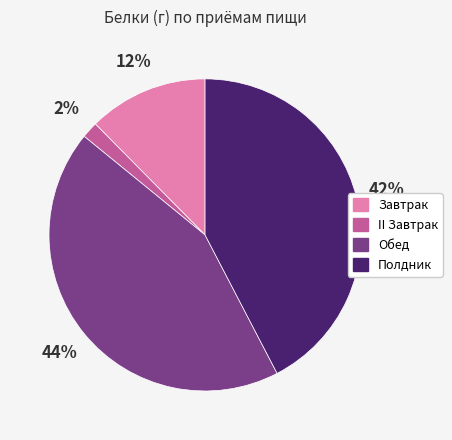

To the nearest percent, what percentage of the pie is Обед?

44%